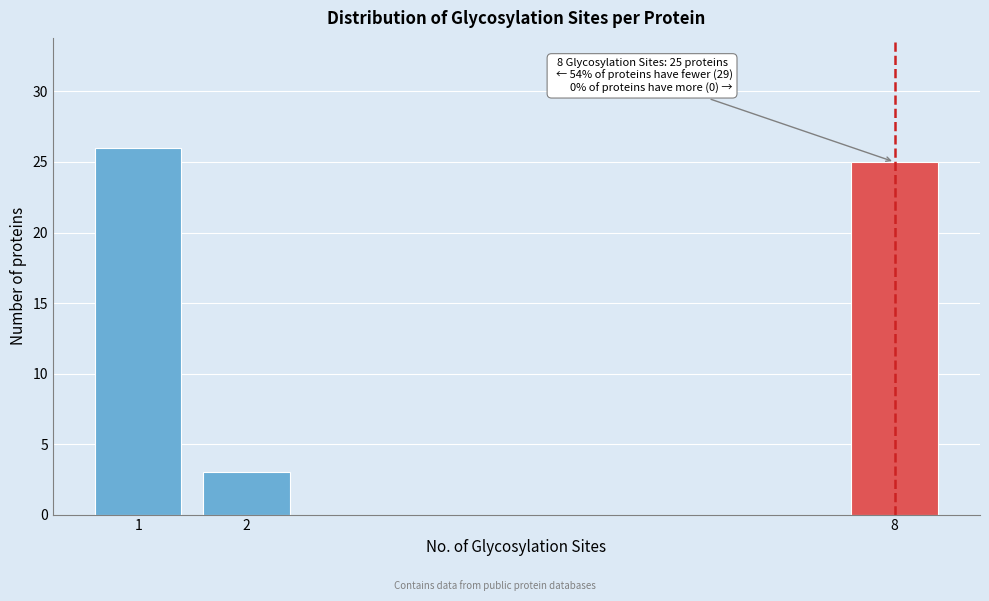

Reading right to left, transcribe all the data shown in this chart.

8=25	2=3	1=26